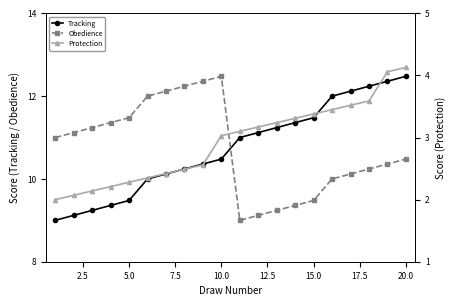

What is the average value of the Obedience series?

10.7